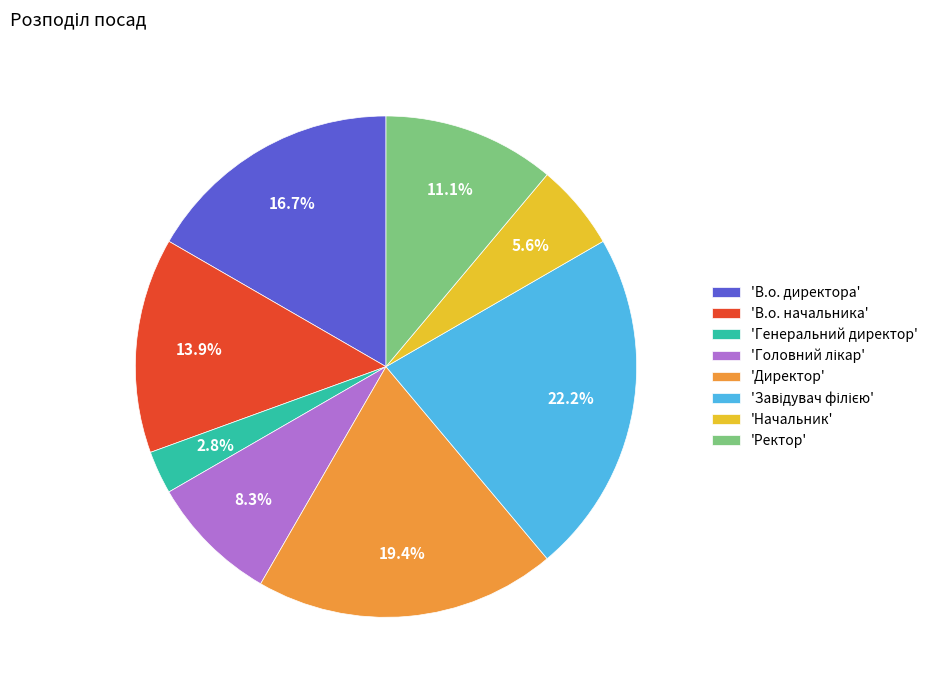

How much of the chart is everything except 'Директор'?

80.6%